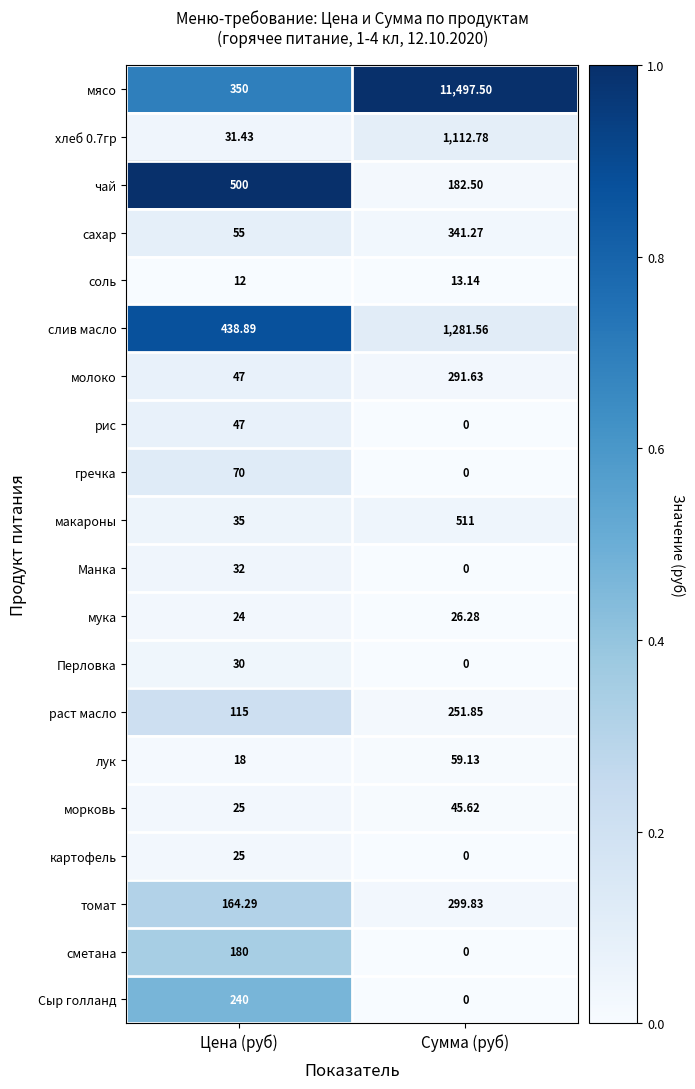

Which series has the largest range (max minus min)?

мясо